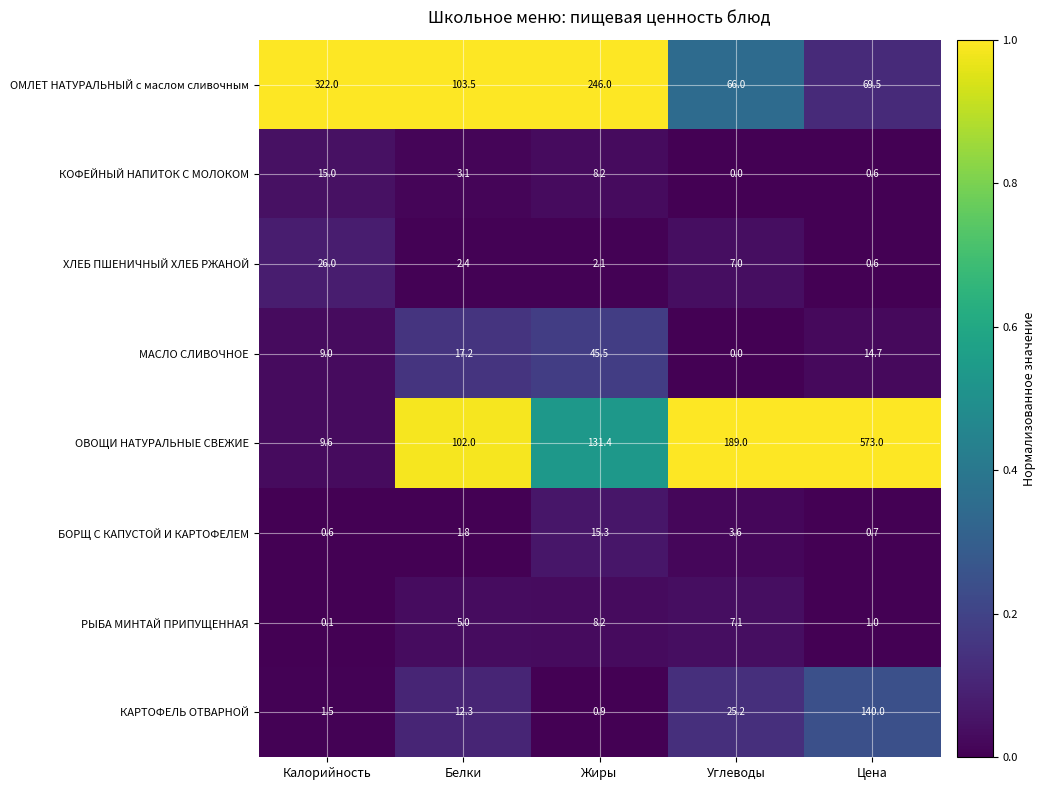

At how many categories does at least one series exceed 0?

5